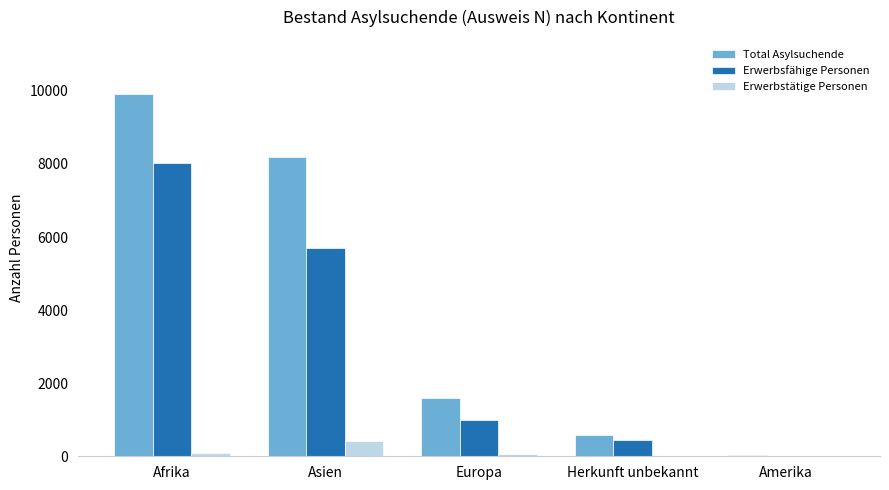

What is the maximum value shown in the chart?

9908